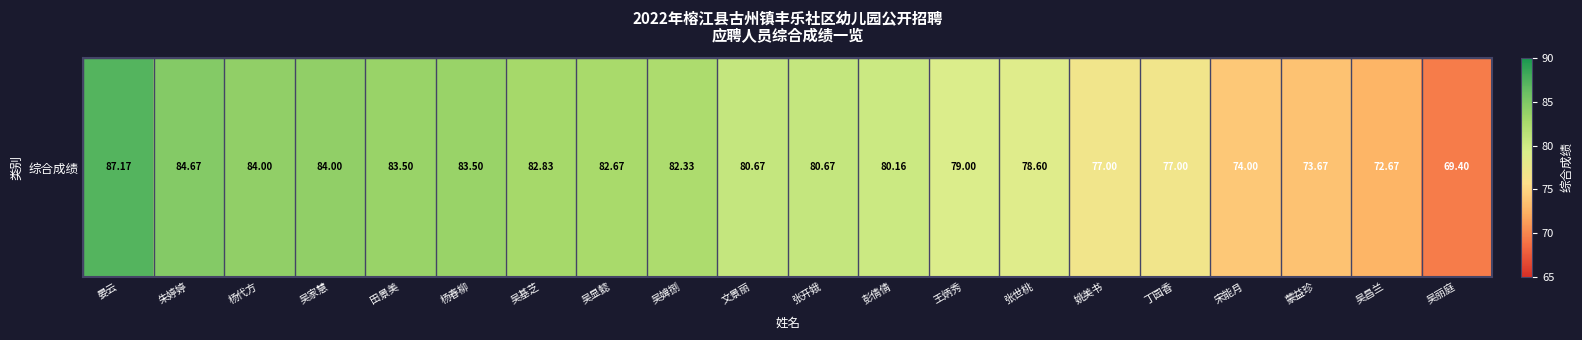

Which label corresponds to the largest value in the chart?

晏云